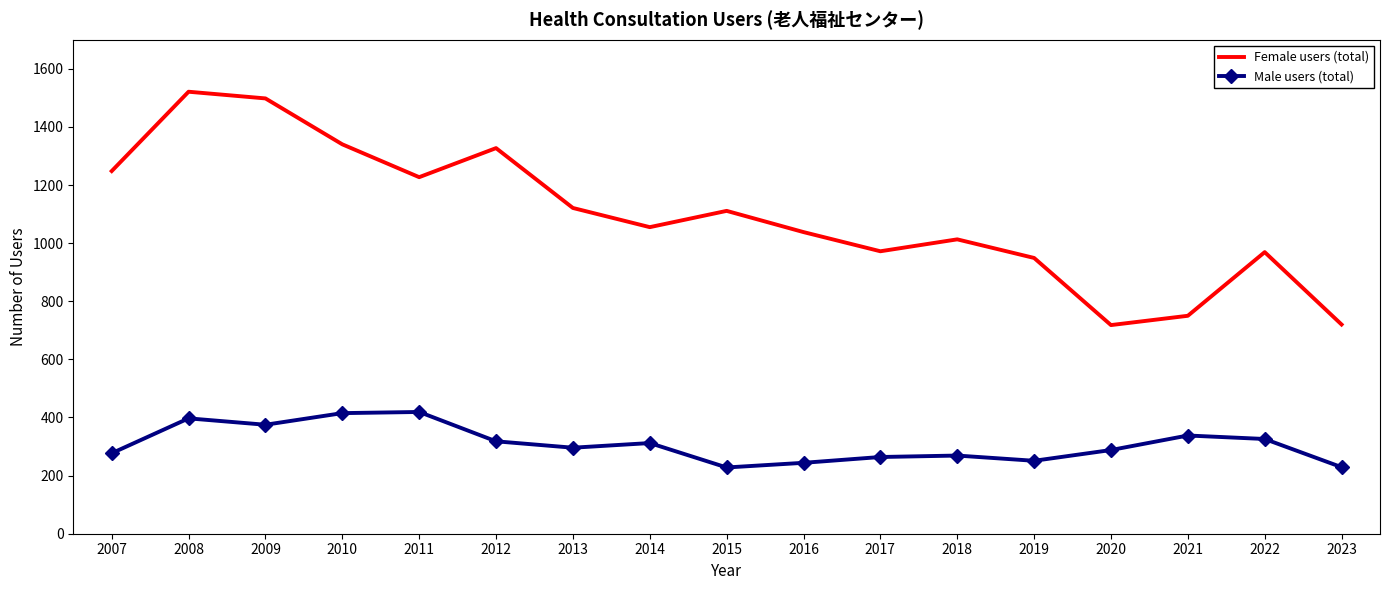

Which series has the largest total across all categories?

Female users (total)